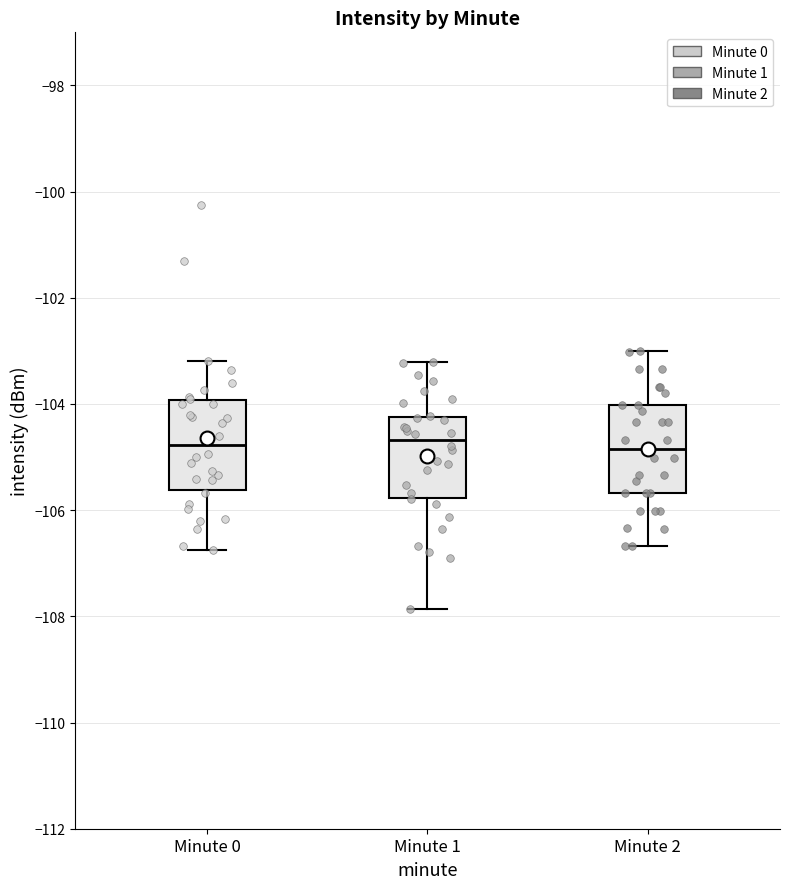

Where is the upper edge of the box for Minute 0 on the y-axis? The values are not printed on the chart, so give them approximately, as read against the axis.

-104.0